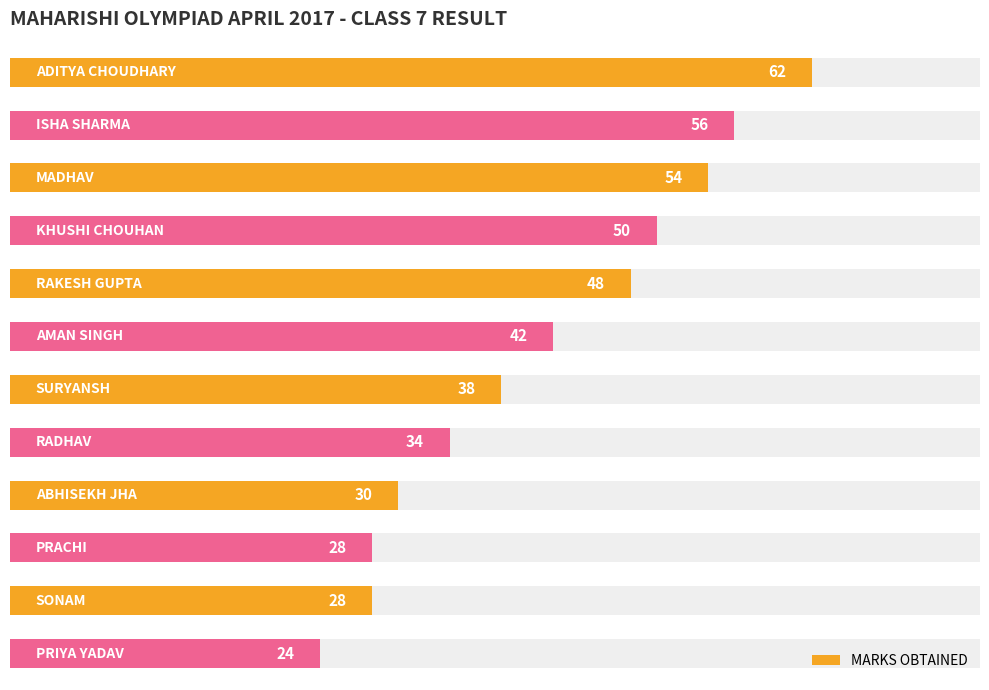

Is it true that the value at 8 is 30?

True